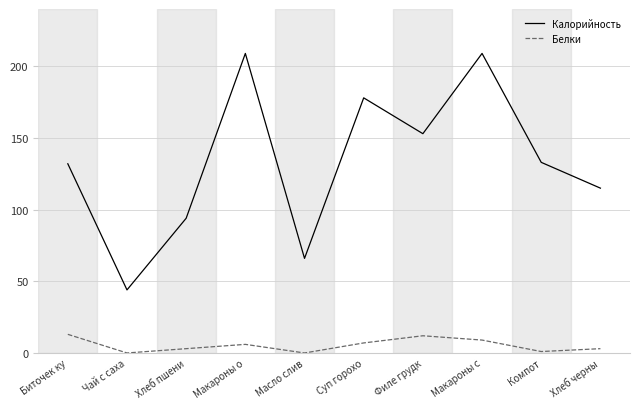

Where does the Калорийность series first go above 133?

Макароны о